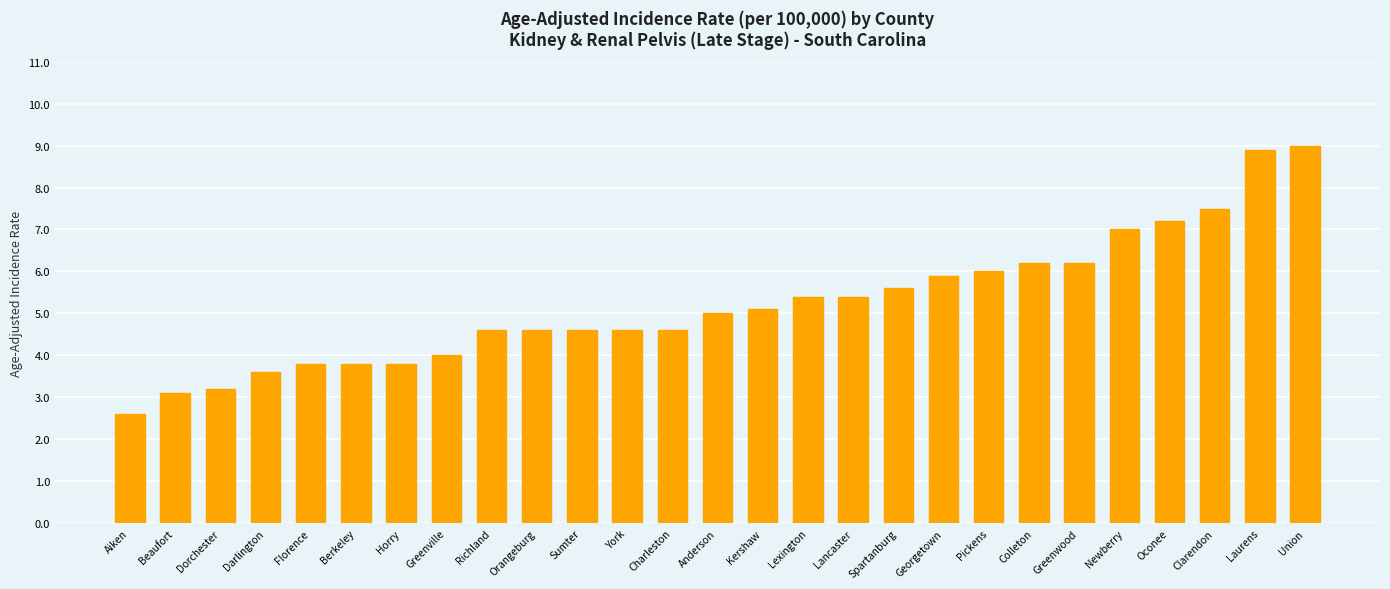

Reading left to right, transcribe all the data shown in this chart.

2.6	3.1	3.2	3.6	3.8	3.8	3.8	4.0	4.6	4.6	4.6	4.6	4.6	5.0	5.1	5.4	5.4	5.6	5.9	6.0	6.2	6.2	7.0	7.2	7.5	8.9	9.0